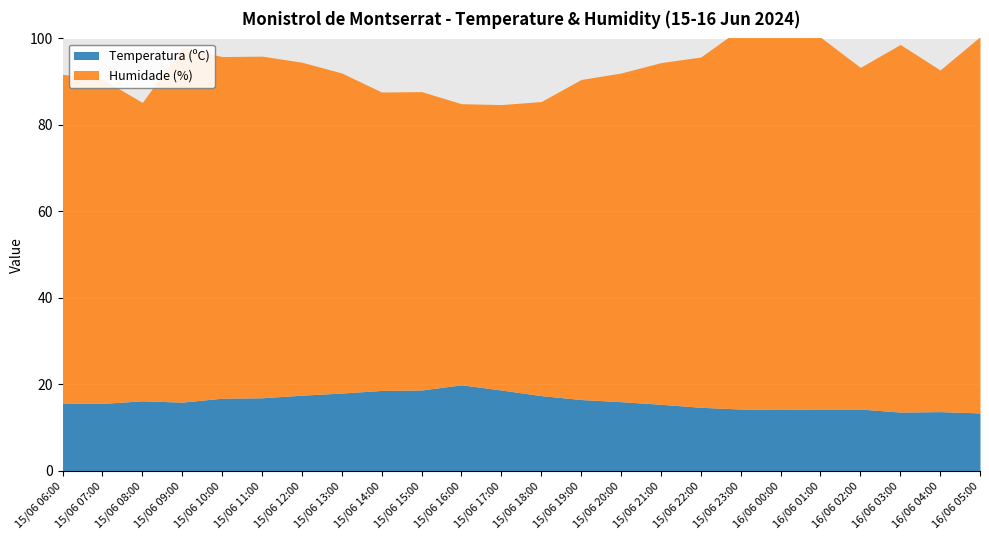

True or false: Temperatura (ºC) has a value of 16.0 at 15/06 20:00.

True